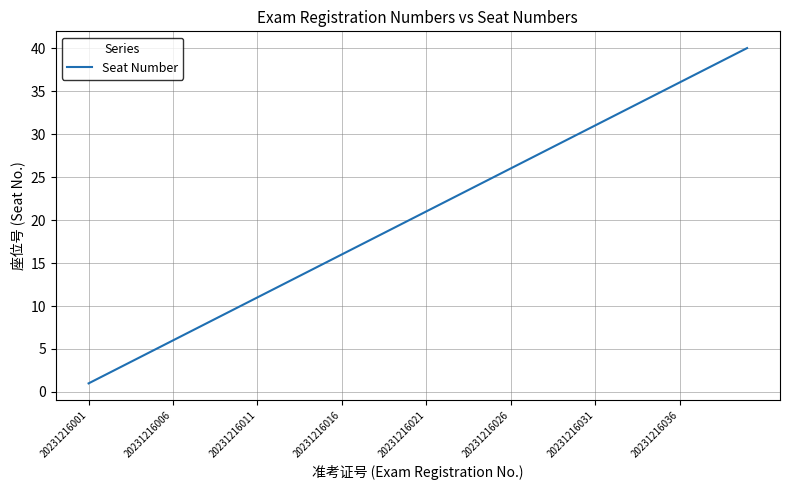

Reading left to right, extract all data points from this chart.

1	2	3	4	5	6	7	8	9	10	11	12	13	14	15	16	17	18	19	20	21	22	23	24	25	26	27	28	29	30	31	32	33	34	35	36	37	38	39	40